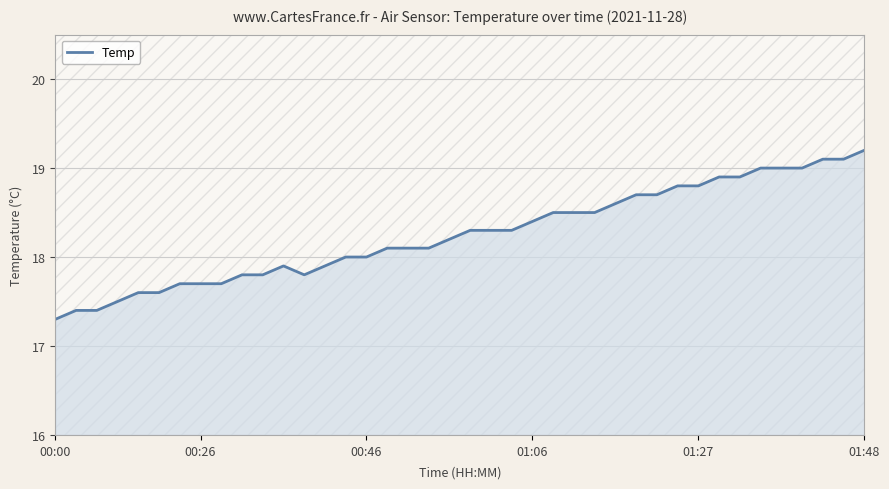

How many categories are shown in the chart?

40